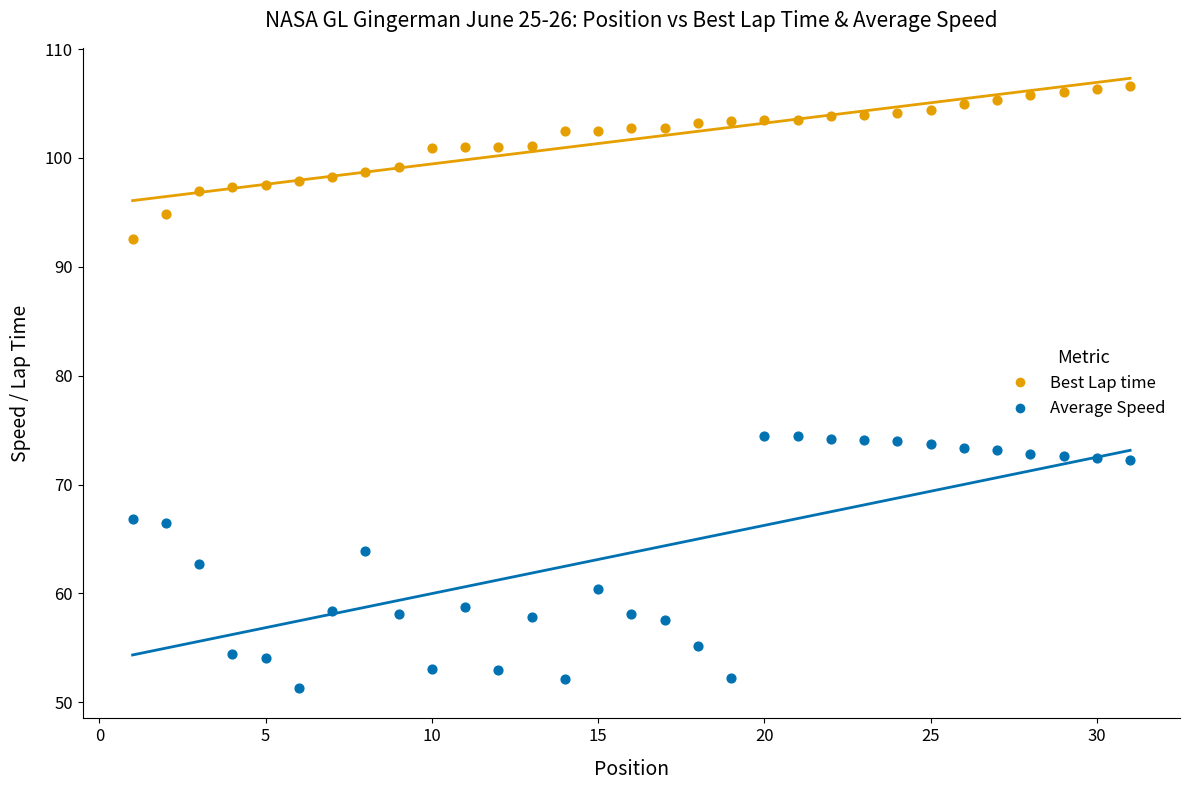

What are all the series names shown in the legend?

Best Lap time, Average Speed